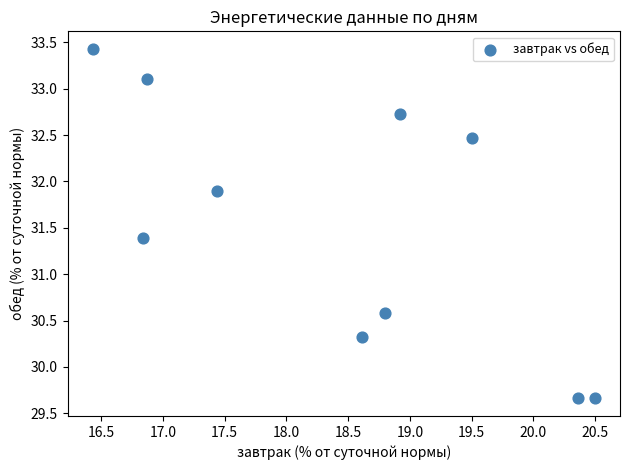

What is the range of Y values (max minus min)?

3.8